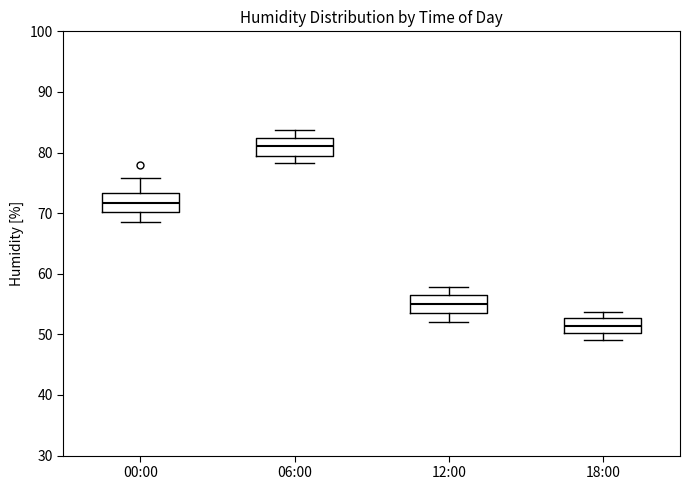

Reading left to right, read every box against the y-axis: the position of its median line, the range the box covers, and the ends of its whiskers. The values are not printed on the chart, so give them approximately, as read against the axis.

00:00: median 72, box 70 to 73, whiskers 69 to 76
06:00: median 81, box 79 to 82, whiskers 78 to 84
12:00: median 55, box 53 to 56, whiskers 52 to 58
18:00: median 51, box 50 to 53, whiskers 49 to 54